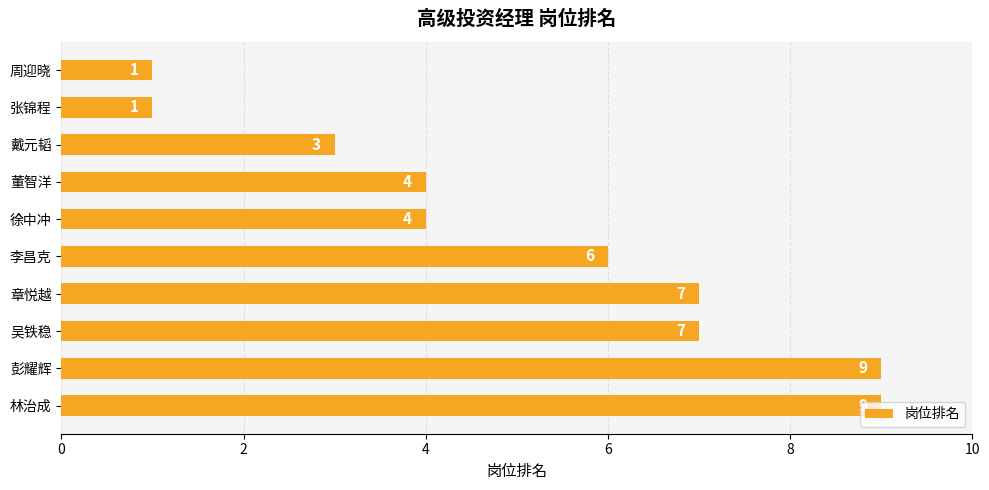

Are the bars grouped side by side (vs. stacked)?

No